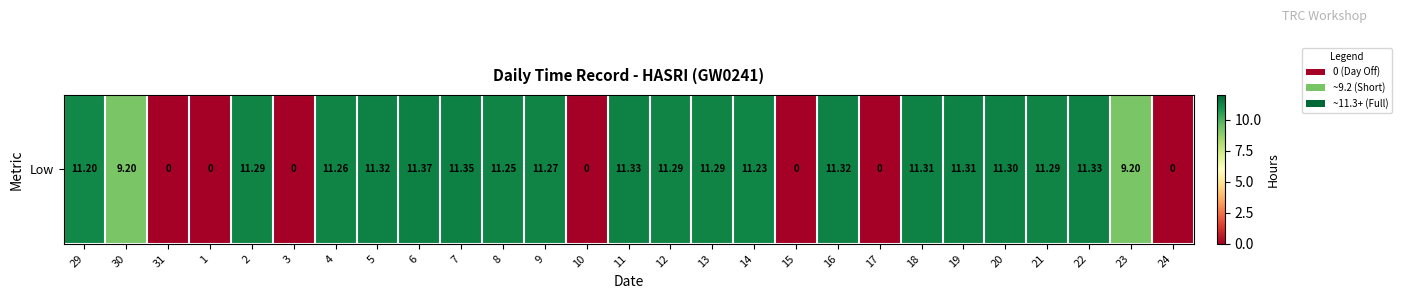

Is it true that the value at 22 is 19.7?

False